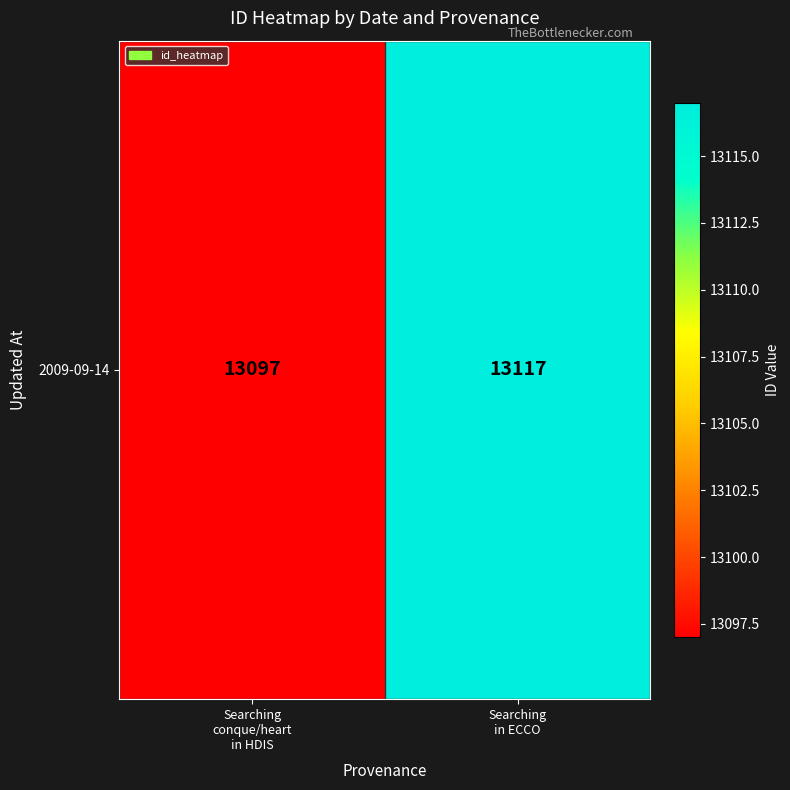

What is the sum of all values?

26214